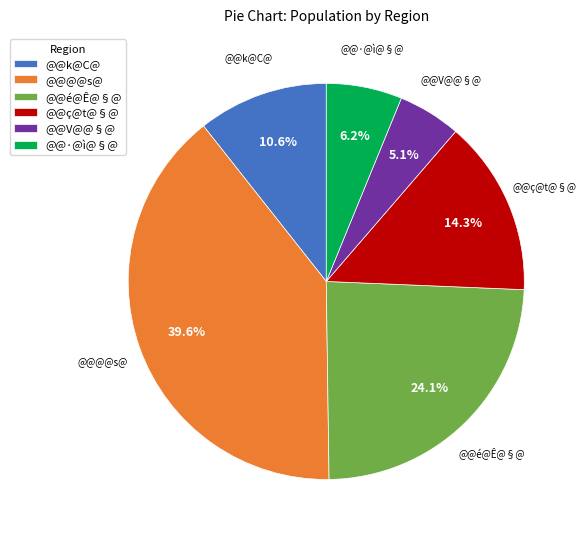

Rank the categories by value from highest to lowest.

@@@@s@, @@é@Ê@§@, @@ç@t@§@, @@k@C@, @@·@ì@§@, @@V@@§@